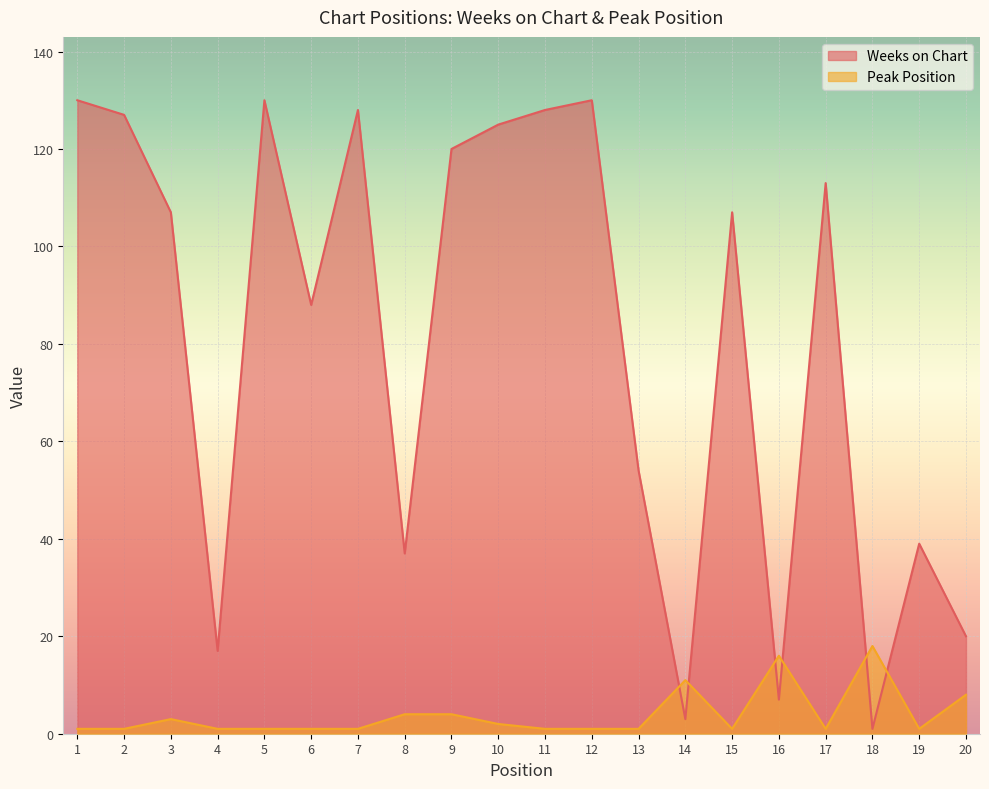

Rank the series at 1 from highest to lowest value.

Weeks on Chart, Peak Position